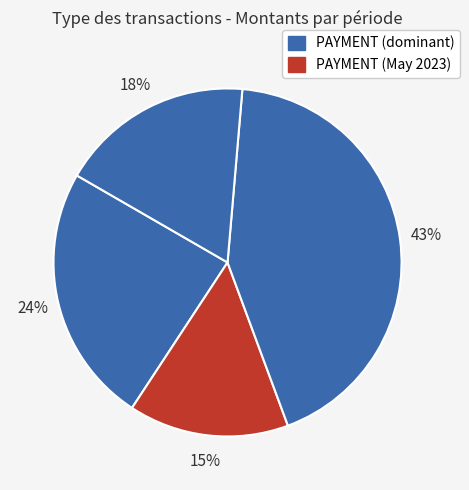

How many segments does this pie chart have?

4